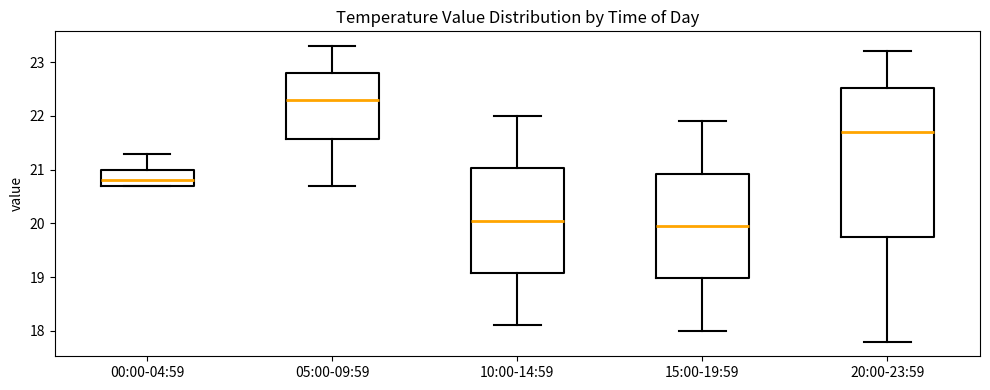

Reading left to right, read every box against the y-axis: the position of its median line, the range the box covers, and the ends of its whiskers. The values are not printed on the chart, so give them approximately, as read against the axis.

00:00-04:59: median 20.8, box 20.7 to 21.0, whiskers 20.7 to 21.3
05:00-09:59: median 22.3, box 21.6 to 22.8, whiskers 20.7 to 23.3
10:00-14:59: median 20.1, box 19.1 to 21.0, whiskers 18.1 to 22.0
15:00-19:59: median 20.0, box 19.0 to 20.9, whiskers 18.0 to 21.9
20:00-23:59: median 21.7, box 19.8 to 22.5, whiskers 17.8 to 23.2